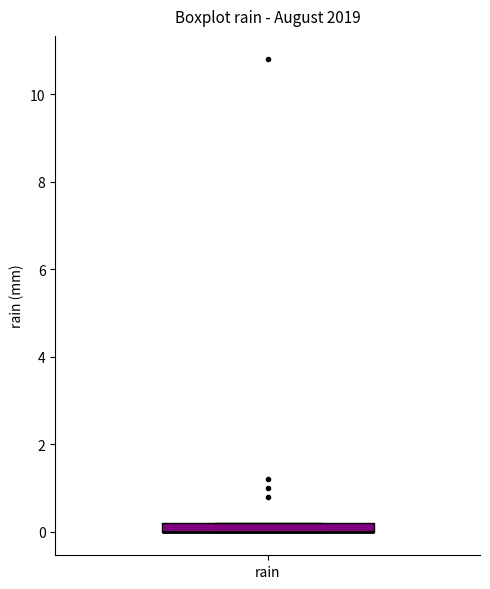

Where is the lower edge of the box for rain on the y-axis? The values are not printed on the chart, so give them approximately, as read against the axis.

0.0